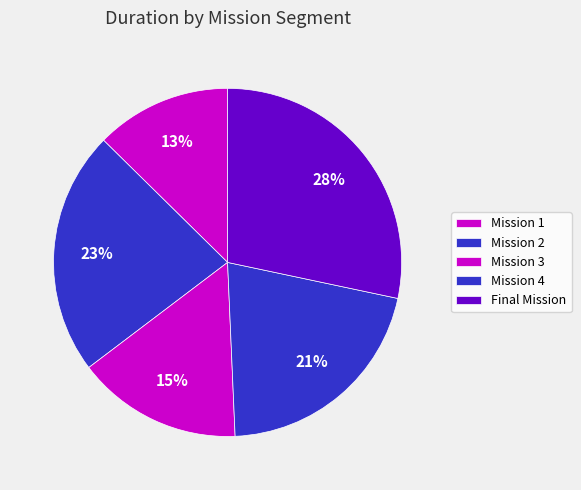

Rank the categories by value from lowest to highest.

Mission 1, Mission 3, Mission 4, Mission 2, Final Mission